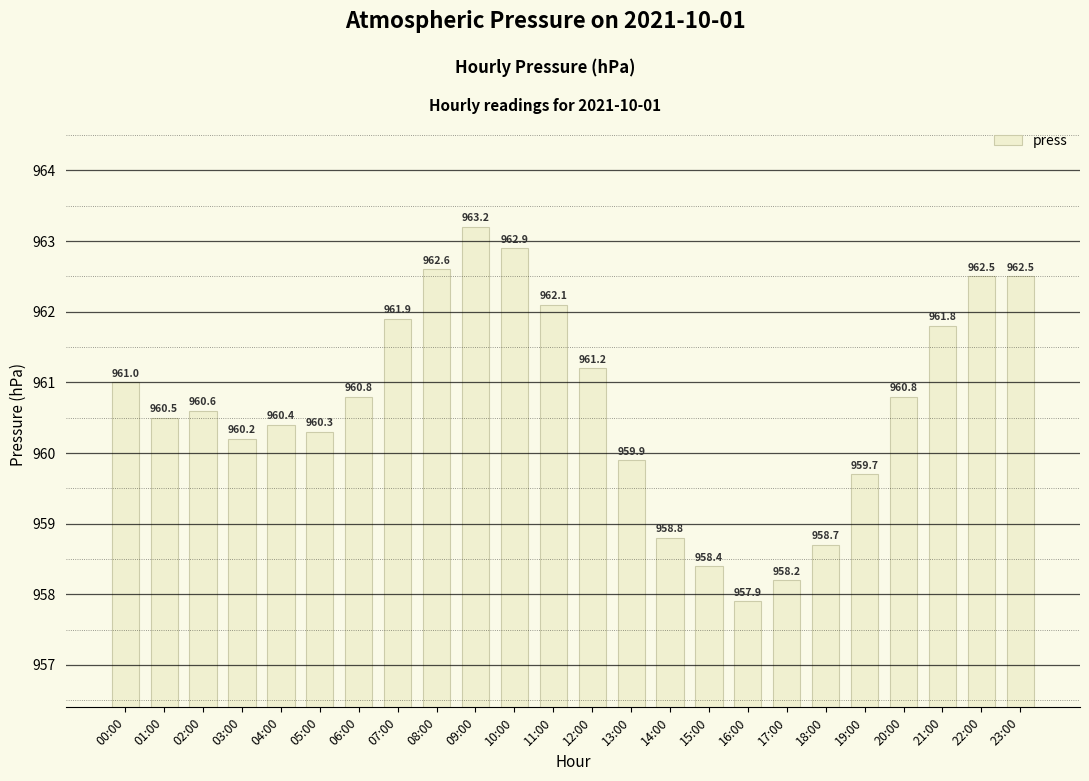

How many data points are above 960?

17